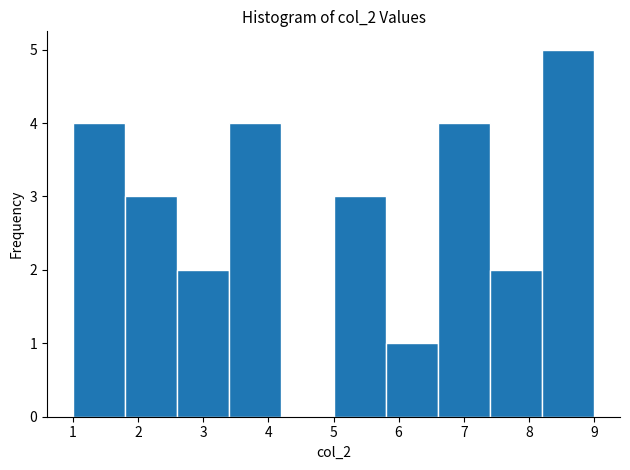

Reading left to right, transcribe this chart: for each bar, give the range it covers on the x-axis and its height. The values are not printed on the chart, so give them approximately, as read against the axis.

1.0 to 1.8: 4
1.8 to 2.6: 3
2.6 to 3.4: 2
3.4 to 4.2: 4
4.2 to 5.0: 0
5.0 to 5.8: 3
5.8 to 6.6: 1
6.6 to 7.4: 4
7.4 to 8.2: 2
8.2 to 9.0: 5